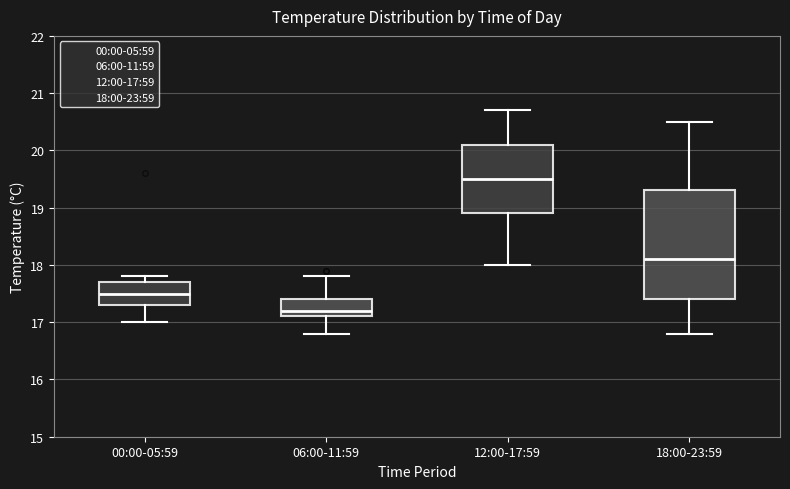

Reading left to right, read every box against the y-axis: the position of its median line, the range the box covers, and the ends of its whiskers. The values are not printed on the chart, so give them approximately, as read against the axis.

00:00-05:59: median 17.5, box 17.3 to 17.7, whiskers 17.0 to 17.8
06:00-11:59: median 17.2, box 17.1 to 17.4, whiskers 16.8 to 17.8
12:00-17:59: median 19.5, box 18.9 to 20.1, whiskers 18.0 to 20.7
18:00-23:59: median 18.1, box 17.4 to 19.3, whiskers 16.8 to 20.5